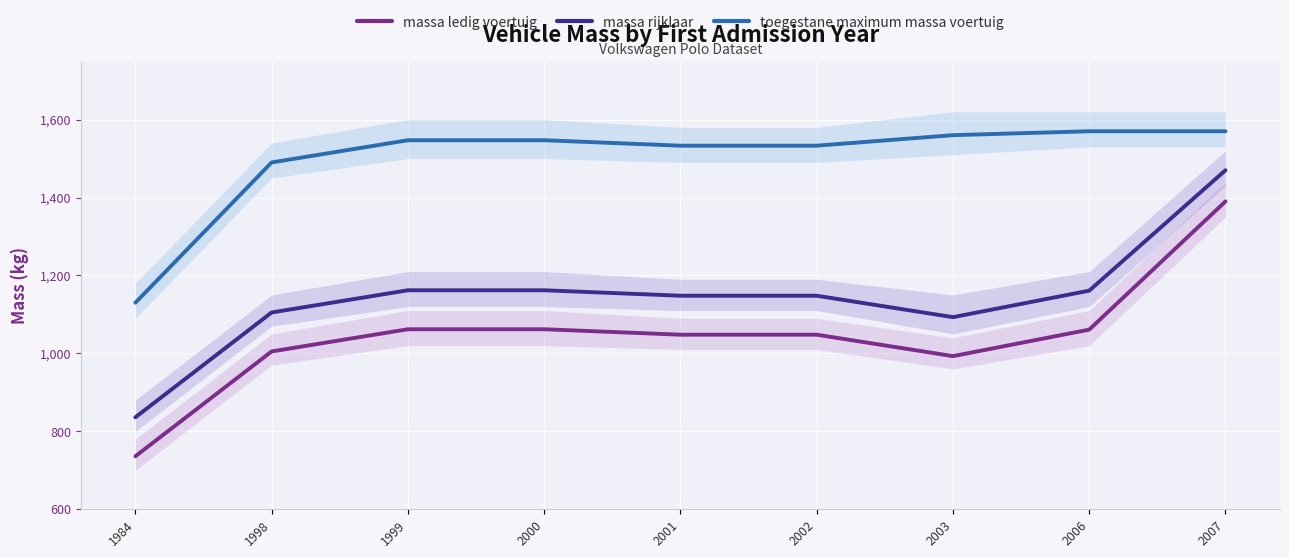

What is the sum of the toegestane_maximum_massa_voertuig values at 2007 and 2000?

3117